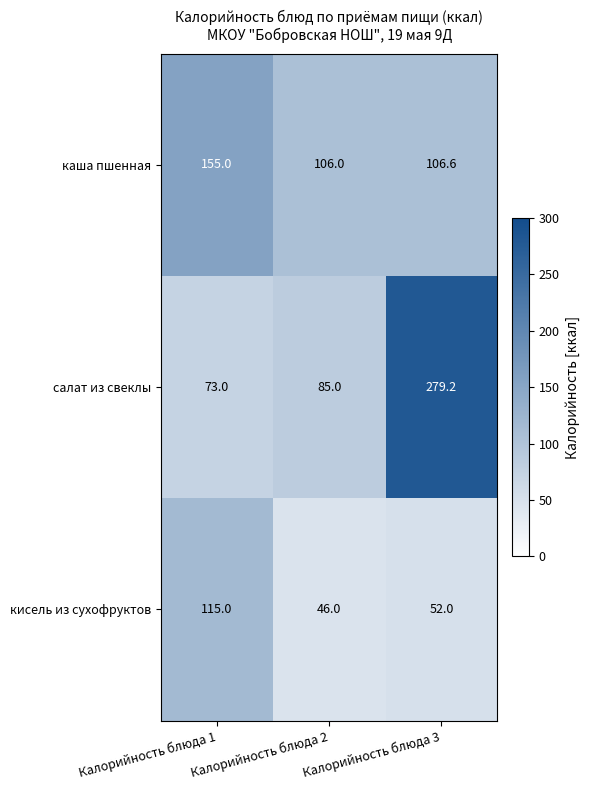

What is the minimum value shown in the chart?

46.0